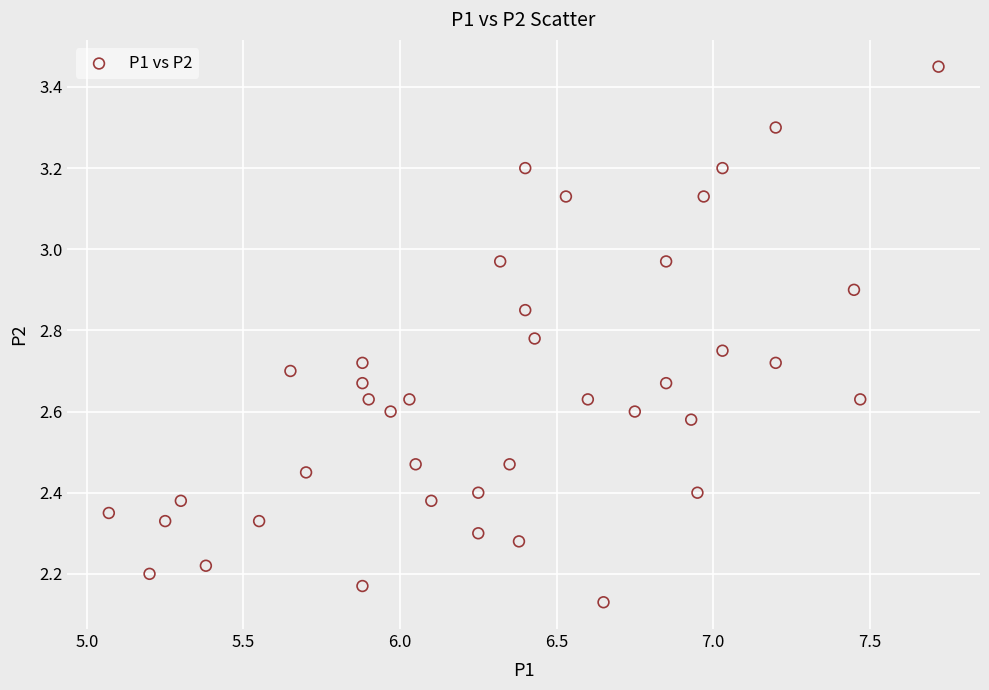

What is the range of Y values (max minus min)?

1.3